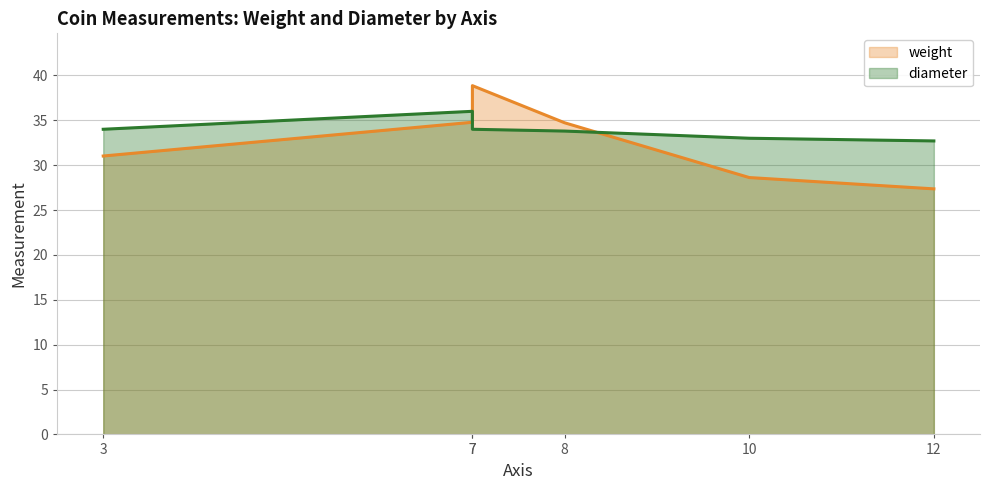

At which category does diameter reach its first local valley?

7